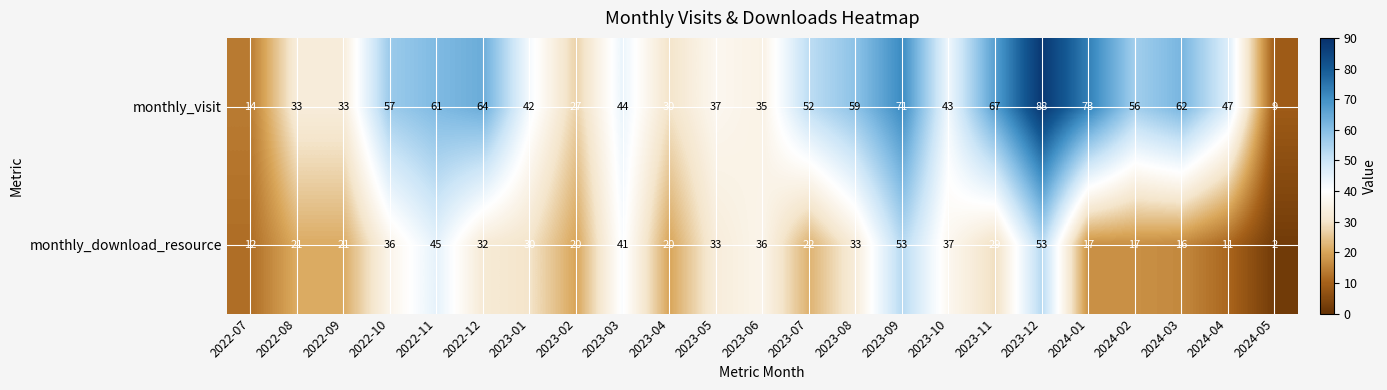

Rank the series at 2023-09 from highest to lowest value.

monthly_visit, monthly_download_resource